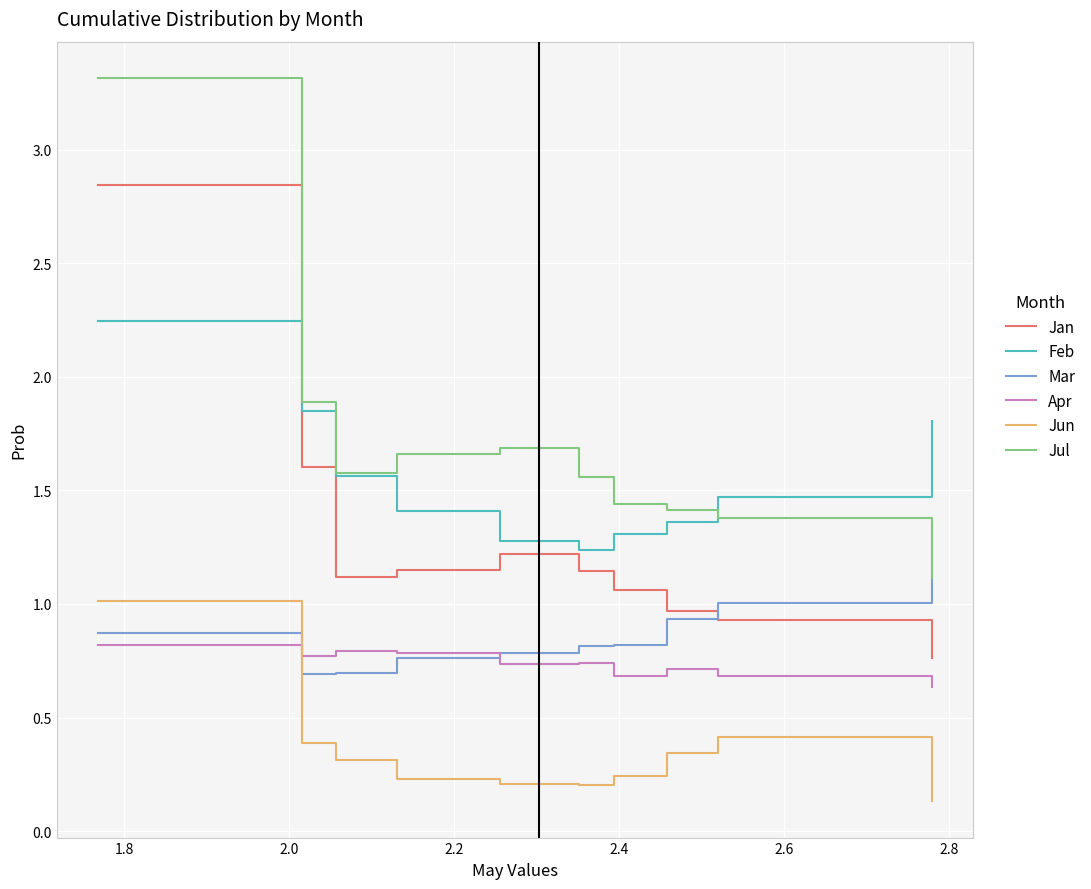

Which series has the largest total across all categories?

Jul